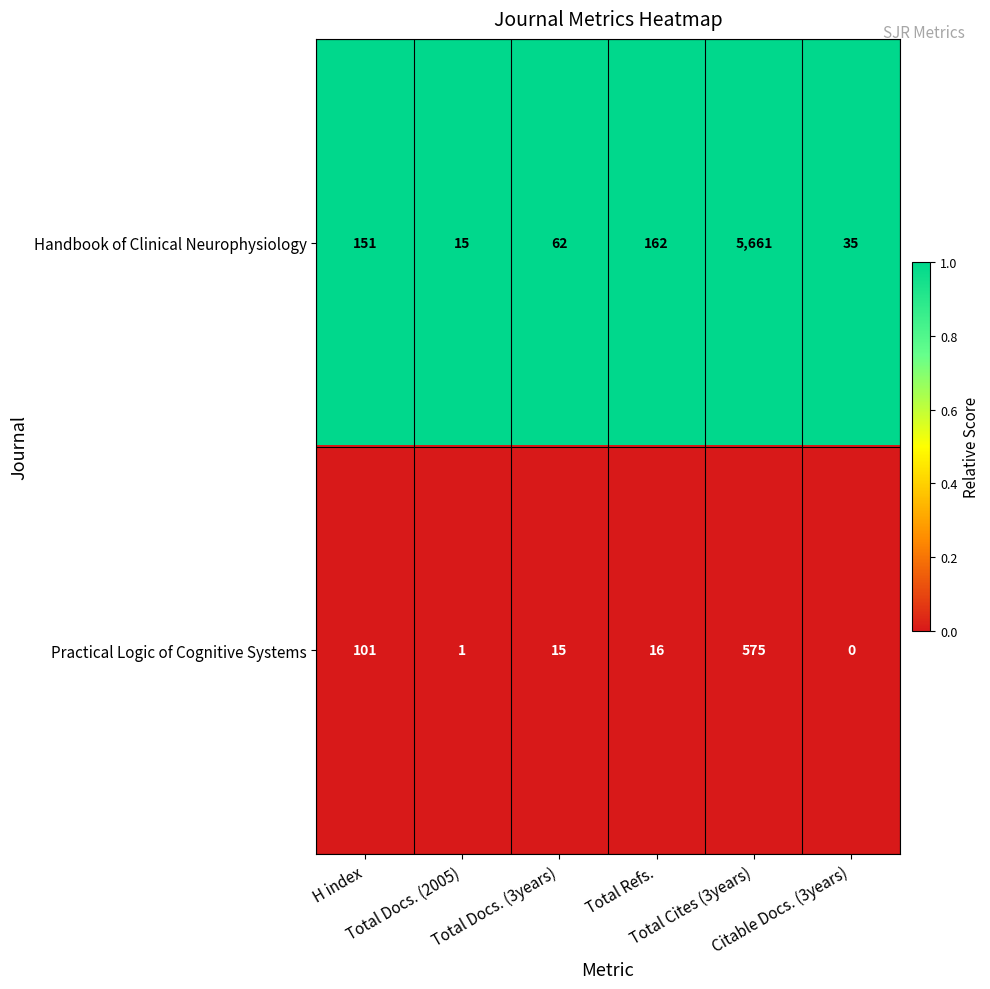

At Total Cites (3years), list the series in order from largest to smallest.

Handbook of Clinical Neurophysiology, Practical Logic of Cognitive Systems